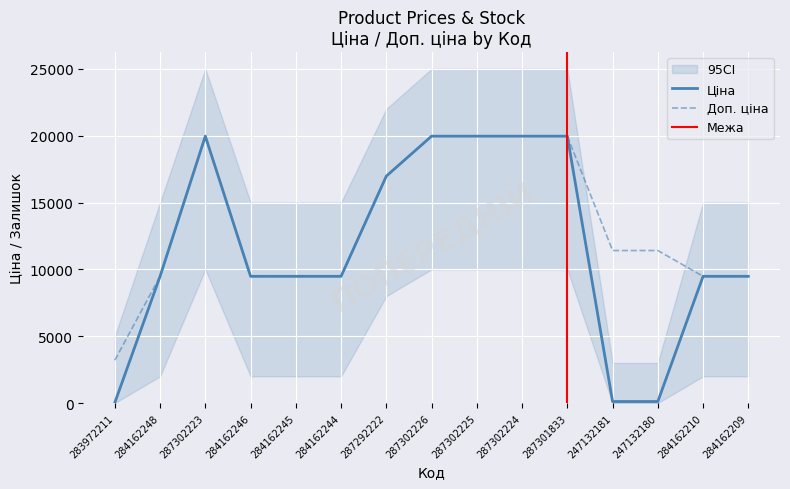

Which category has the lowest value in the Доп. ціна series?

283972211